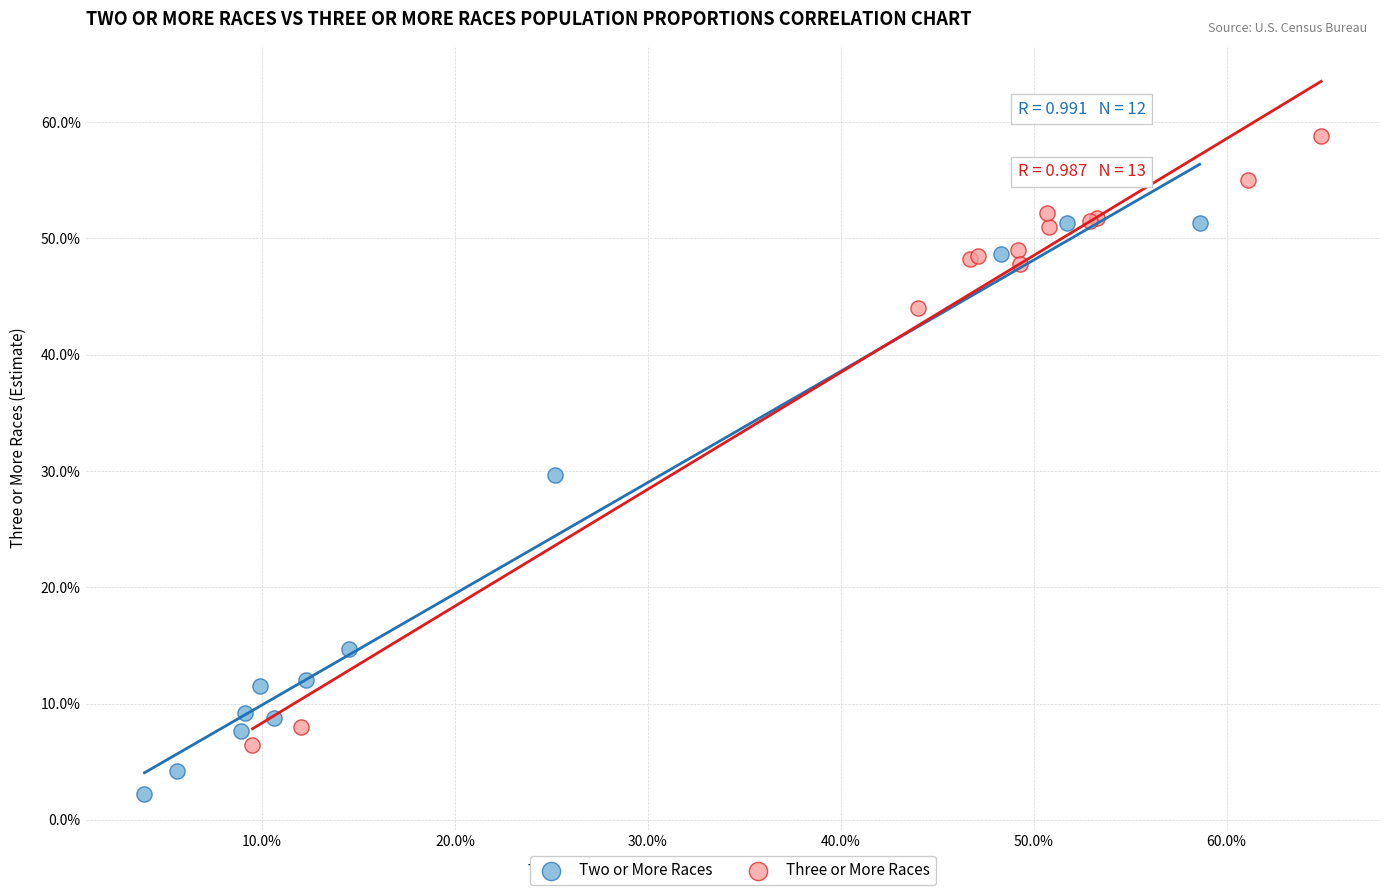

What are all the series names shown in the legend?

Two or More Races, Three or More Races